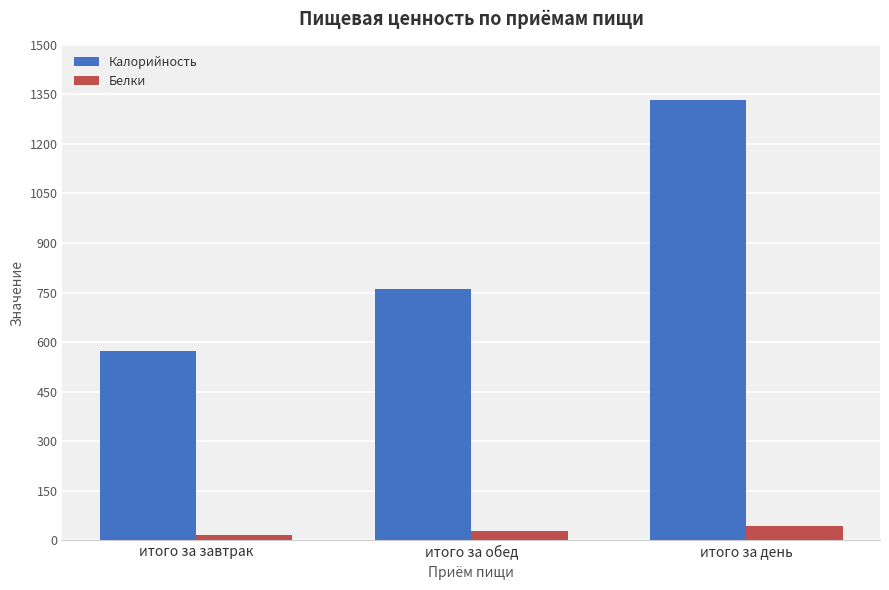

Rank the series by their average value, from lowest to highest.

Белки, Калорийность